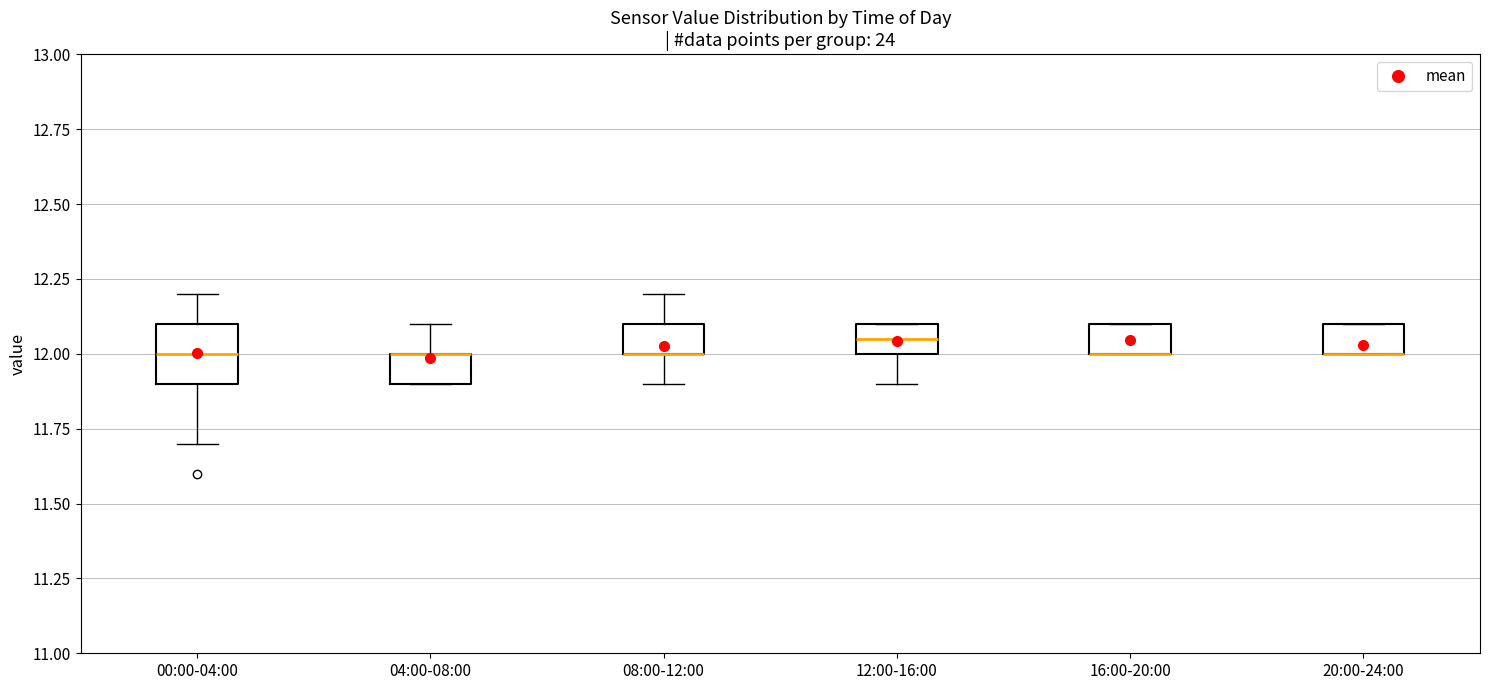

Which box is the tallest, from its lower edge to its upper edge?

00:00-04:00